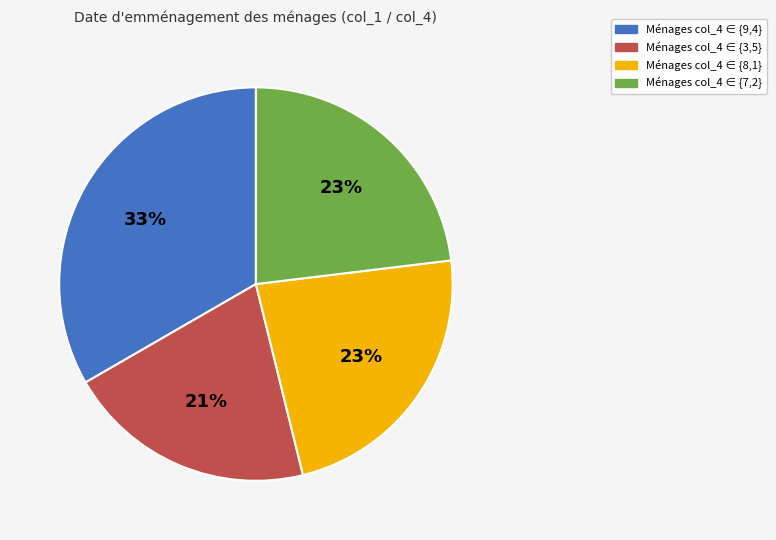

Count the number of slices in the pie.

4